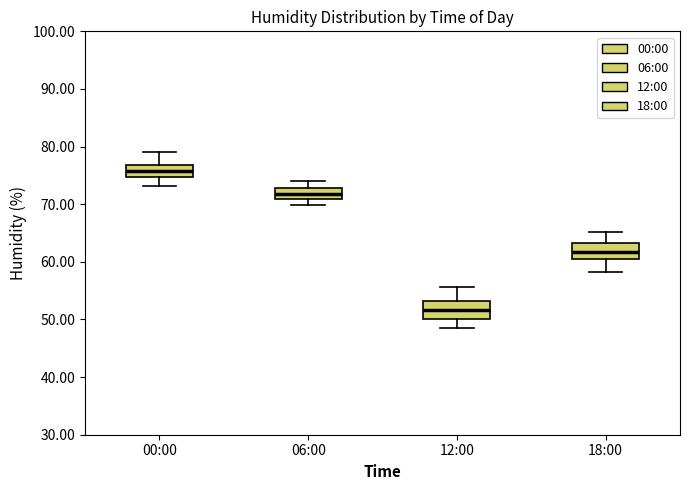

Which box's median line is the lowest?

12:00